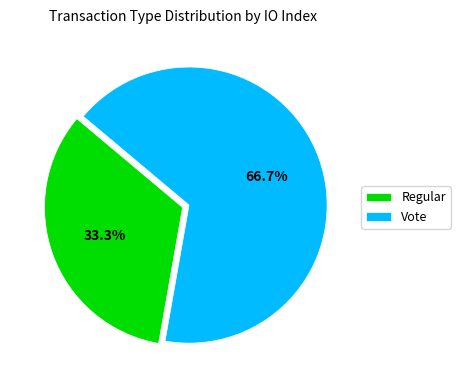

To the nearest percent, what is the difference between the Vote and Regular slice percentages?

33%